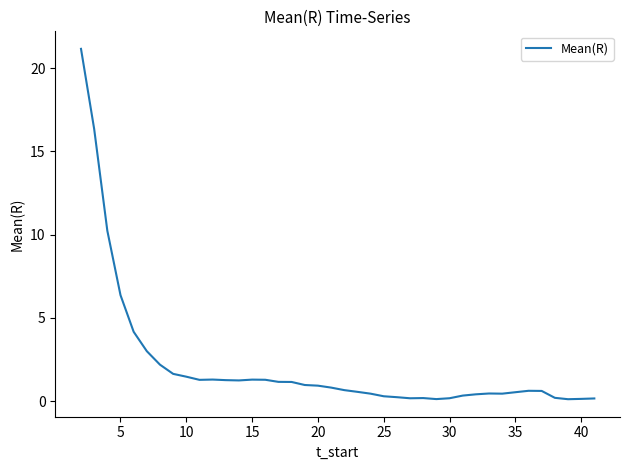

What is the greatest value displayed?

21.2